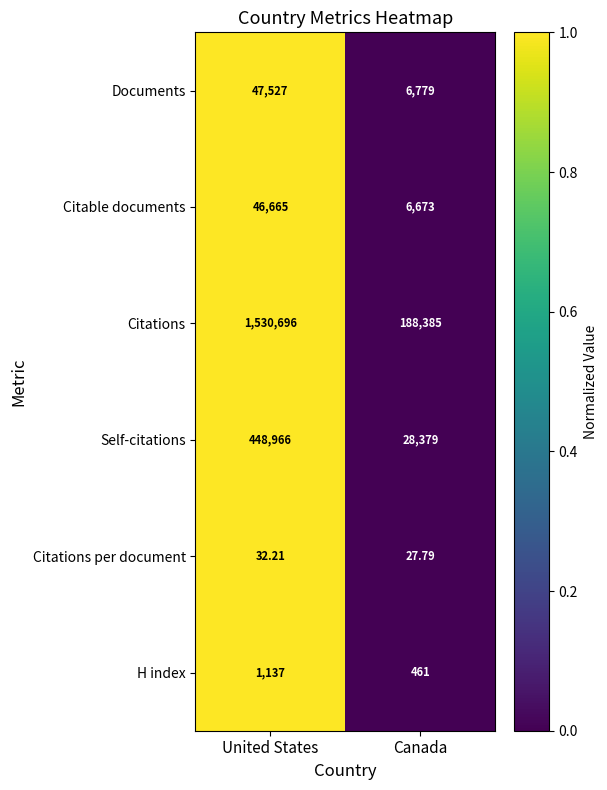

Which category has the highest value in the Citations series?

United States